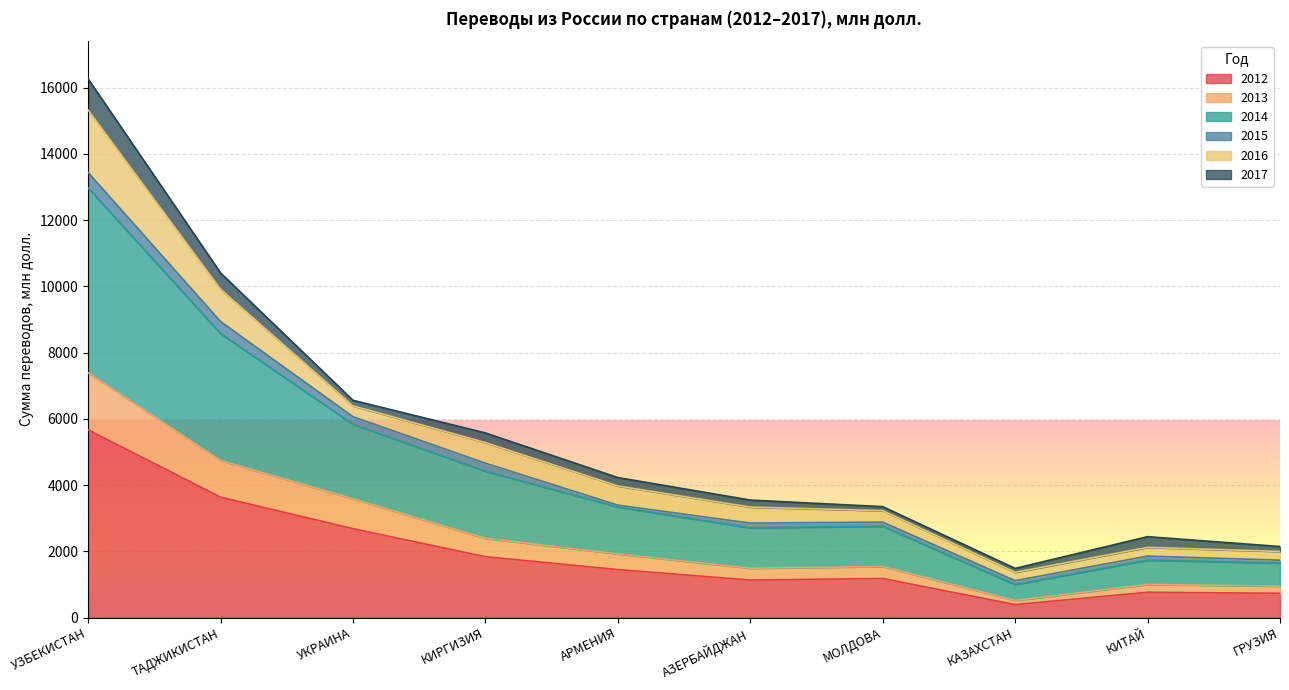

True or false: 2012 and 2013 intersect in this chart.

False